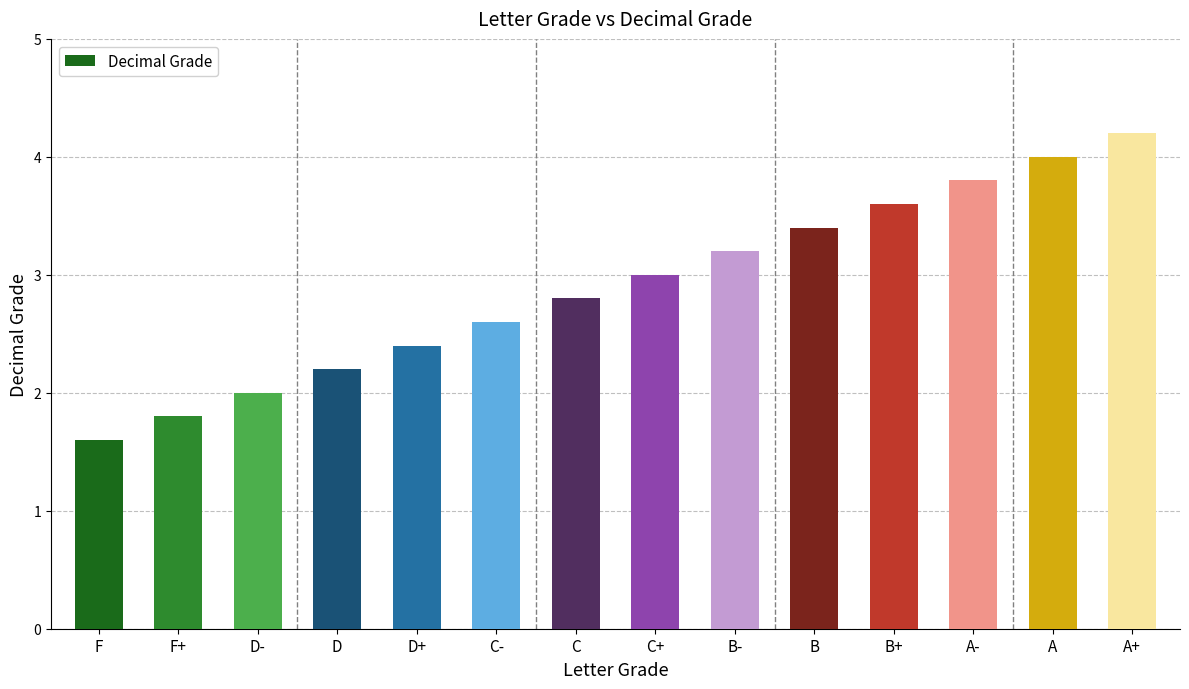

What is the greatest value displayed?

4.2